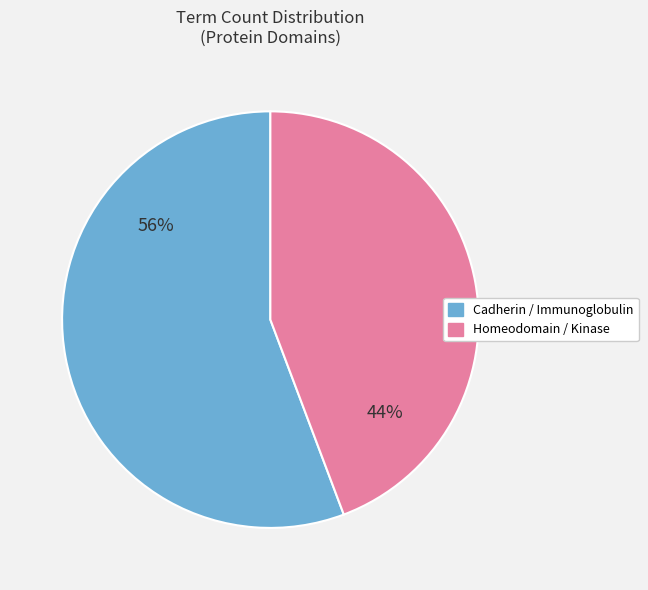

Which slice is the largest?

Cadherin / Immunoglobulin